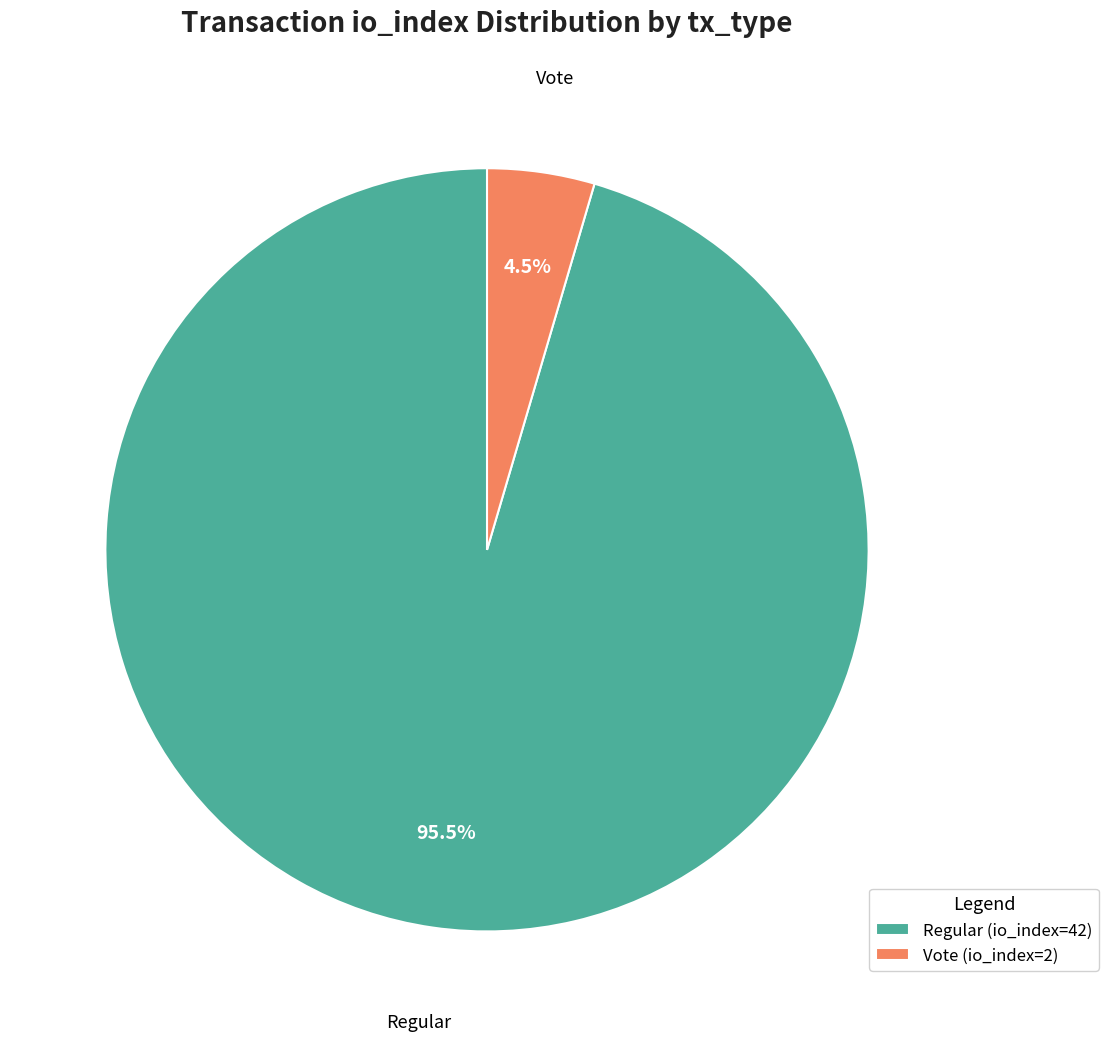

Is there any slice that represents more than half of the pie?

Yes